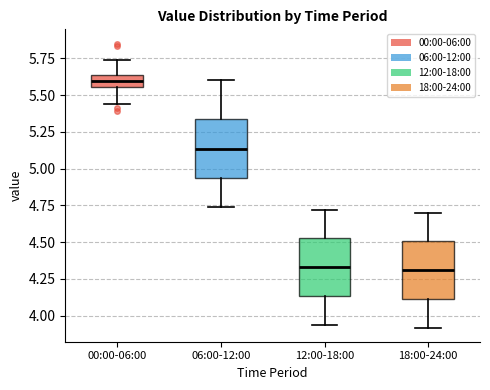

Where does the upper whisker of the box for 00:00-06:00 end on the y-axis? The values are not printed on the chart, so give them approximately, as read against the axis.

5.75